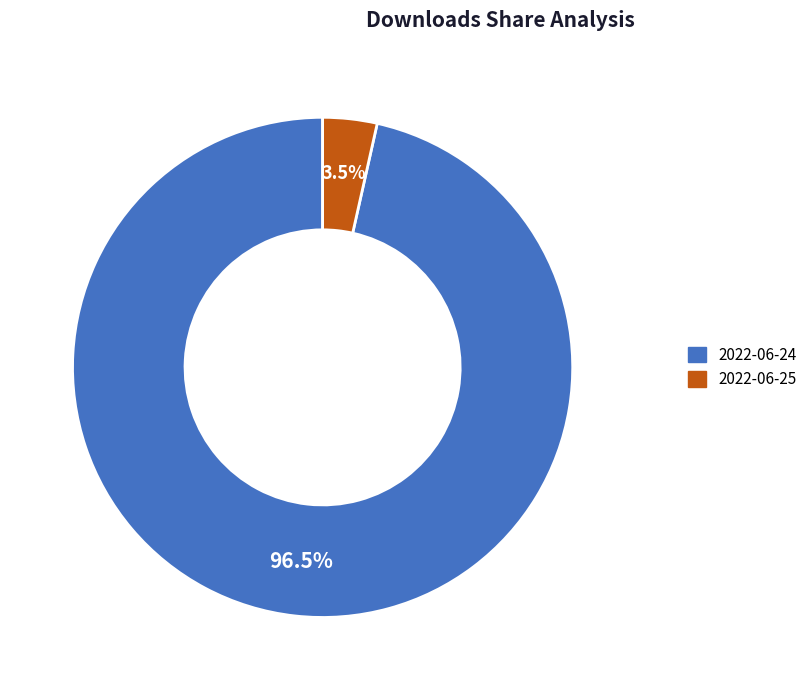

Is there a majority slice in this chart?

Yes